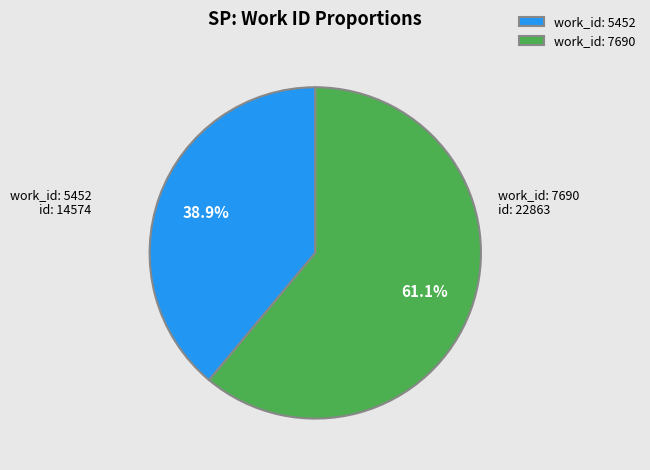

Do work_id: 7690 and work_id: 5452 together represent more than half of the pie?

Yes